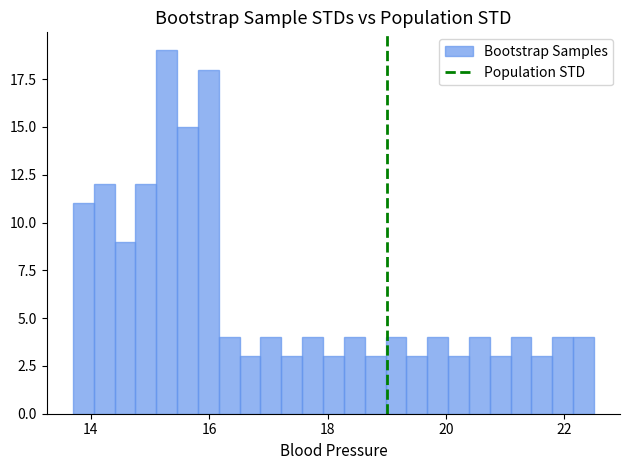

Read against the x-axis, roughly where is the centre of the tallest bar?

15.2